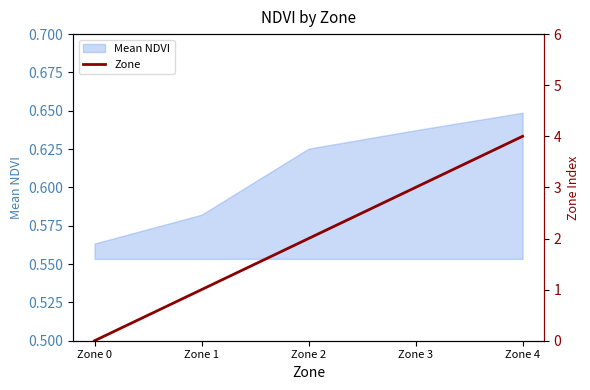

Is it true that Mean NDVI equals 0.3 at Zone 4?

False